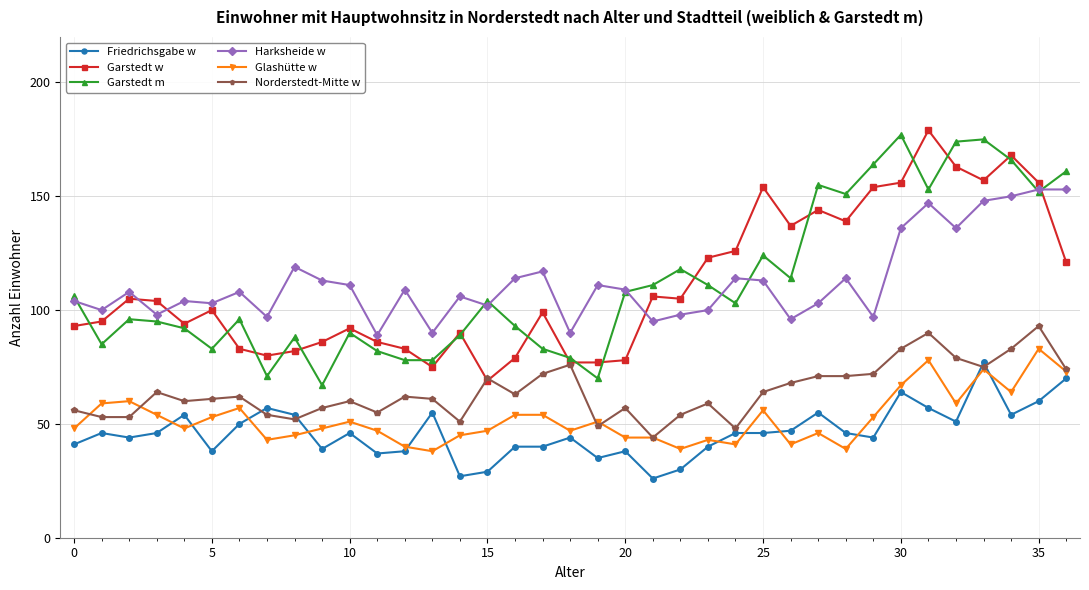

What is the minimum value shown in the chart?

26